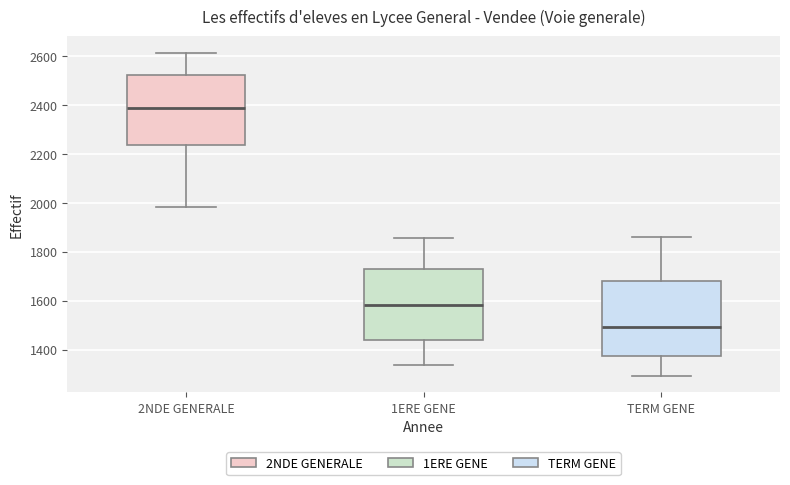

Reading left to right, read every box against the y-axis: the position of its median line, the range the box covers, and the ends of its whiskers. The values are not printed on the chart, so give them approximately, as read against the axis.

2NDE GENERALE: median 2380, box 2240 to 2520, whiskers 1980 to 2620
1ERE GENE: median 1580, box 1440 to 1740, whiskers 1340 to 1860
TERM GENE: median 1500, box 1380 to 1680, whiskers 1300 to 1860